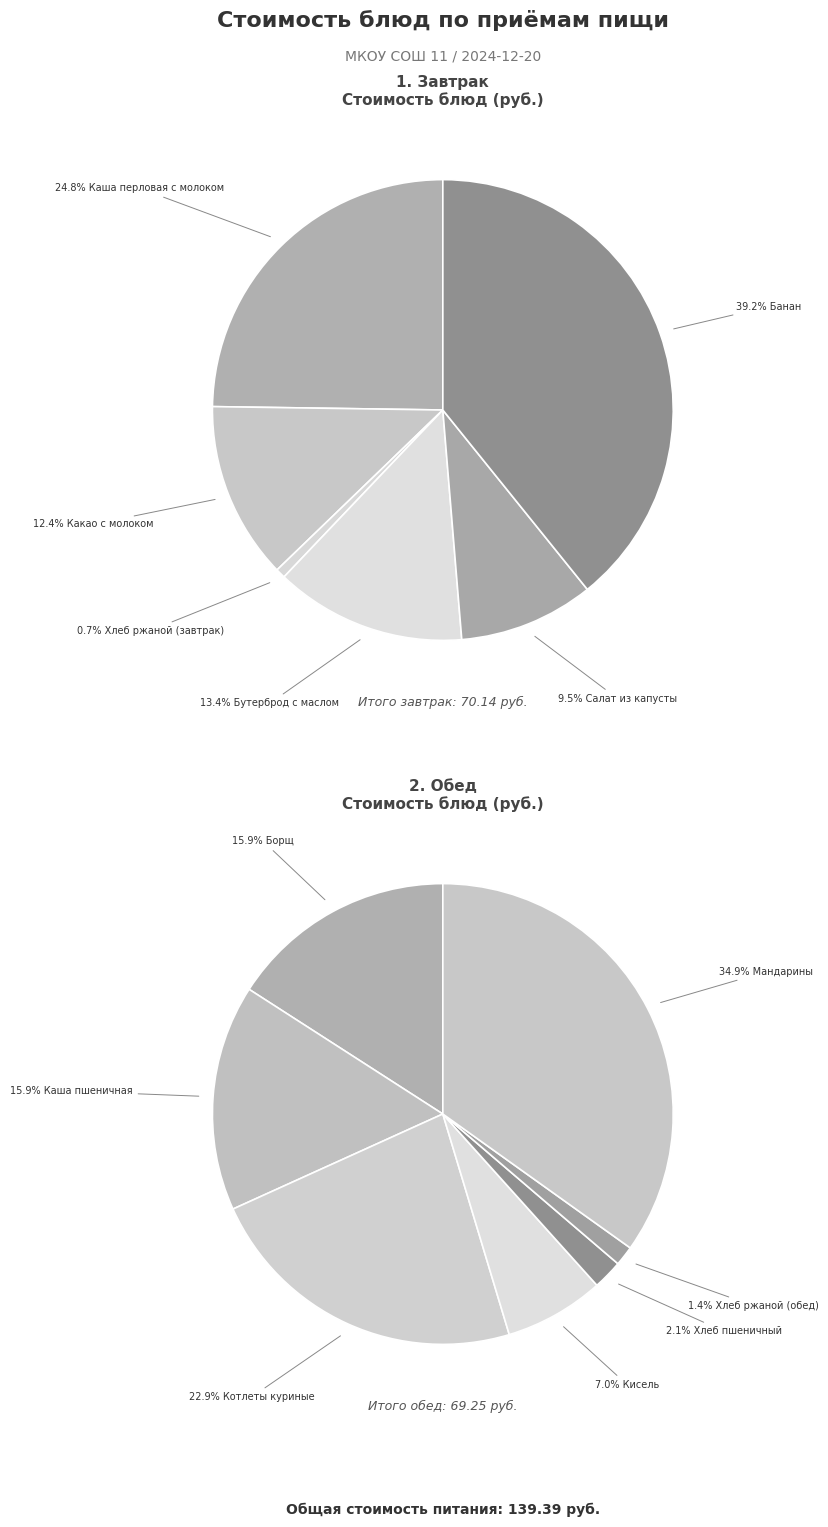

Does Бутерброд с маслом represent more than half of the total?

No